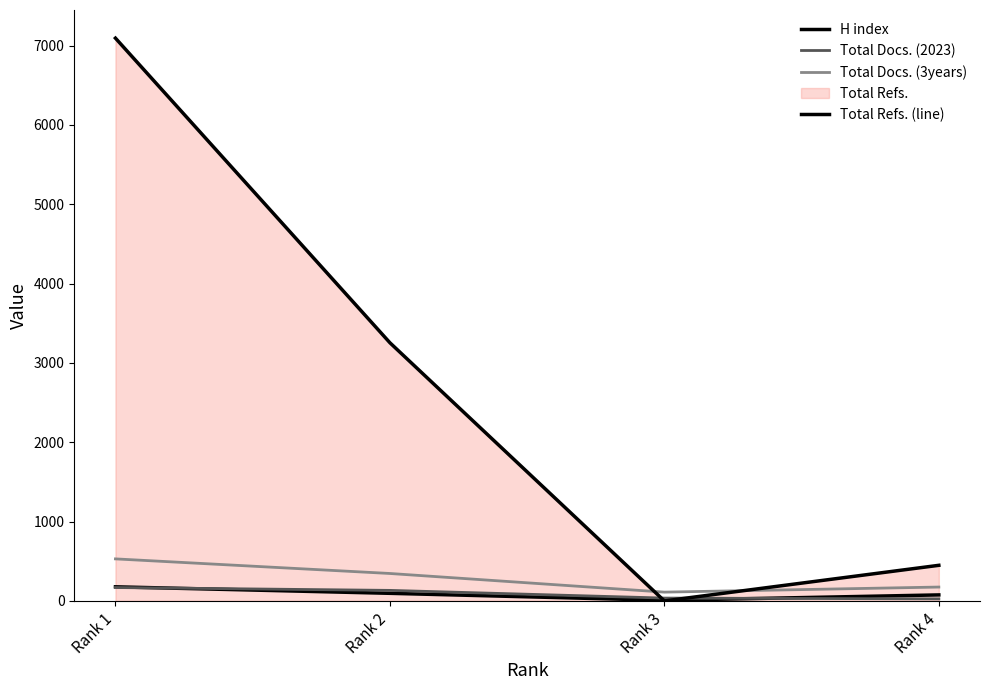

At which category is the sum across all series the highest?

Rank 1